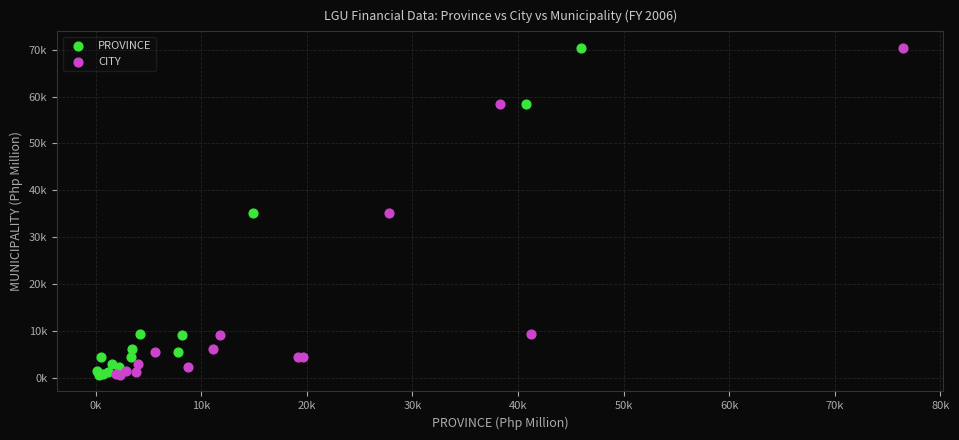

What are all the series names shown in the legend?

PROVINCE, CITY